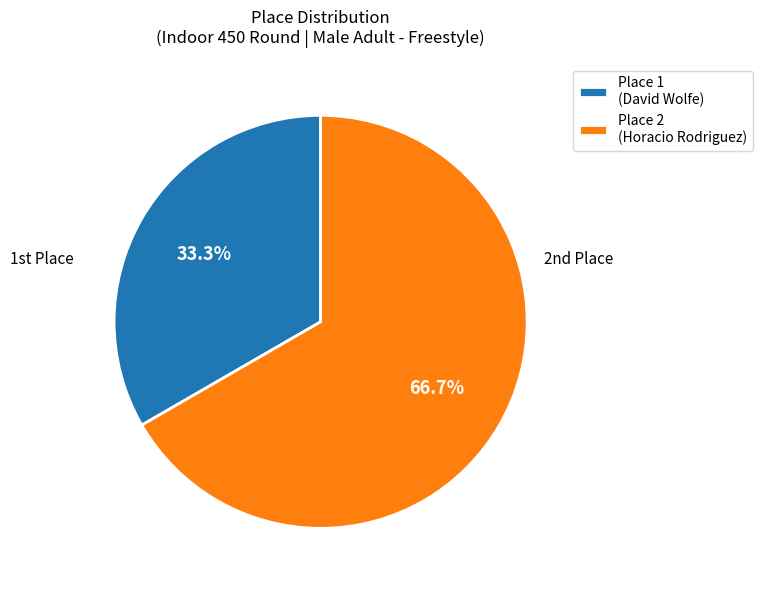

How many segments does this pie chart have?

2